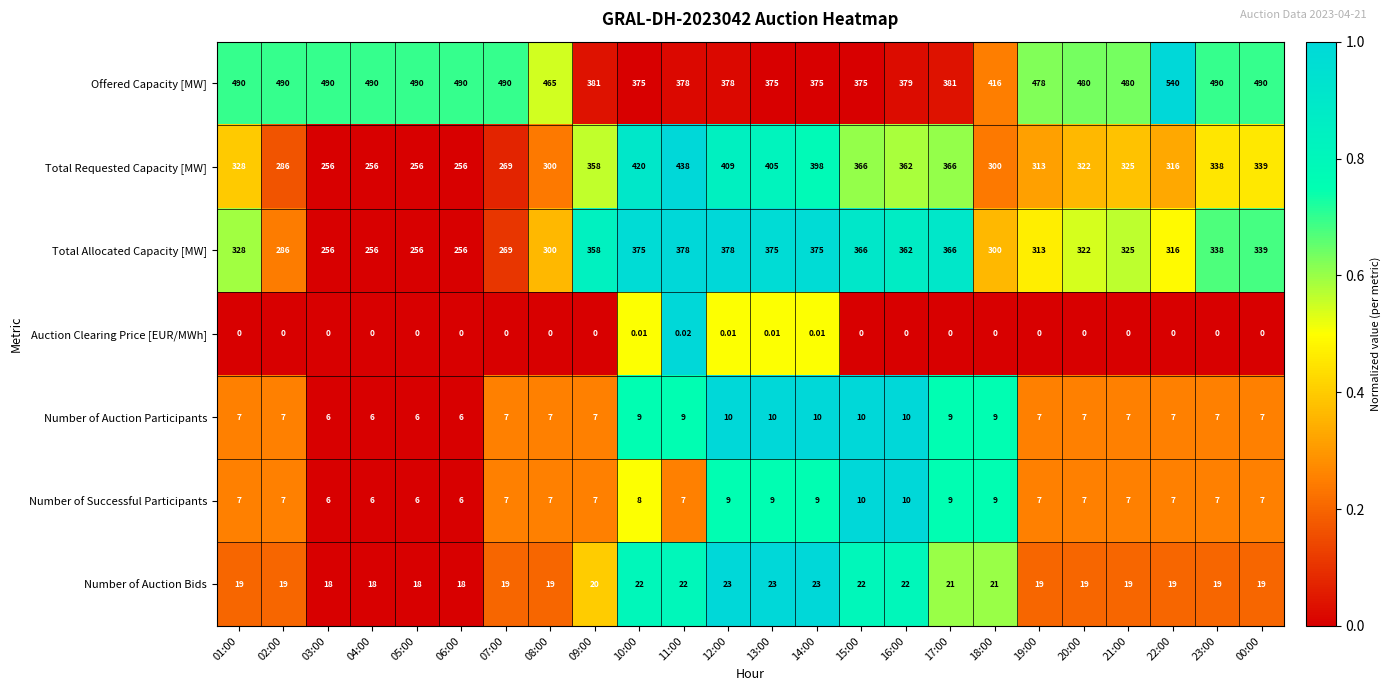

Which label corresponds to the largest value in the chart?

22:00